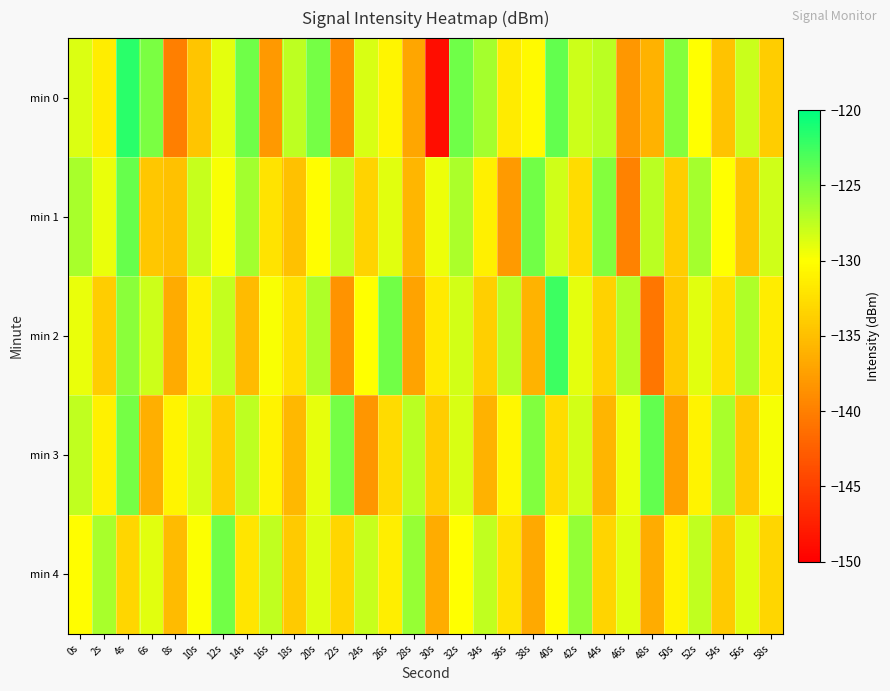

What is the minimum value shown in the chart?

-148.9